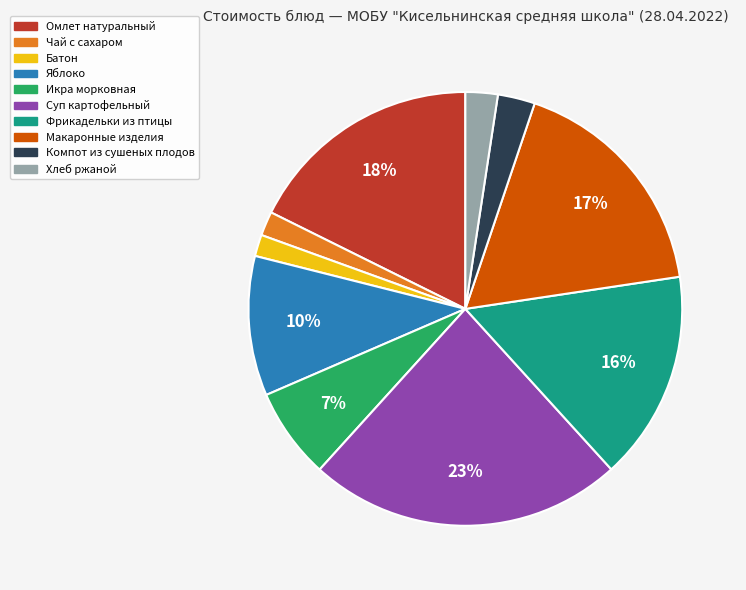

To the nearest percent, what is the combined percentage of Компот из сушеных плодов and Икра морковная?

10%